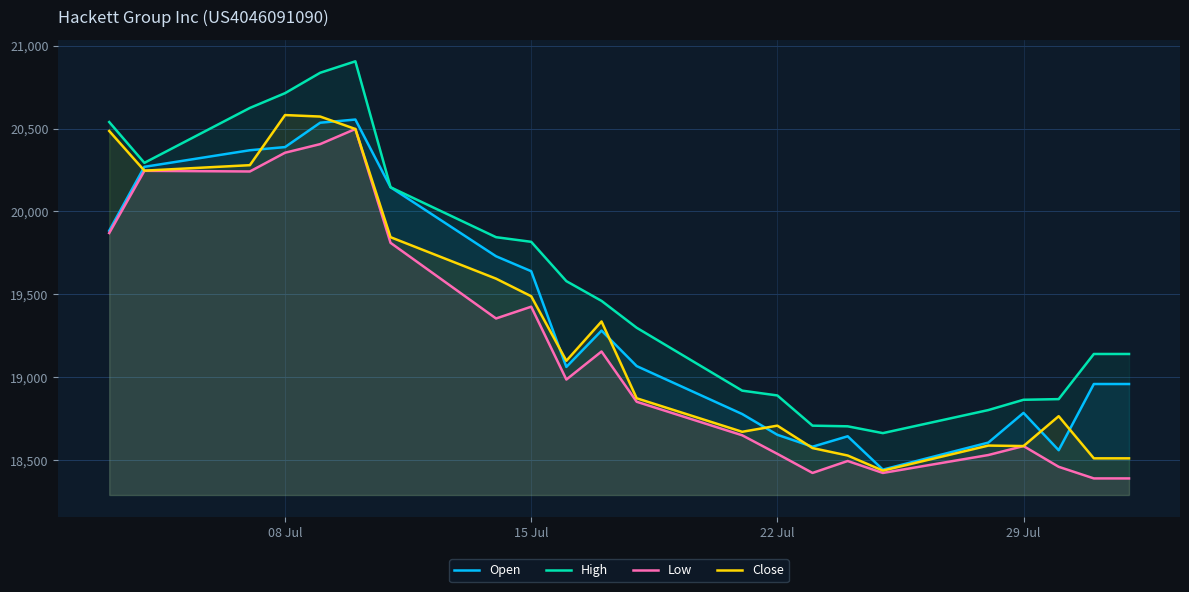

What is the value of the Low point at the 17th from the left?

18424